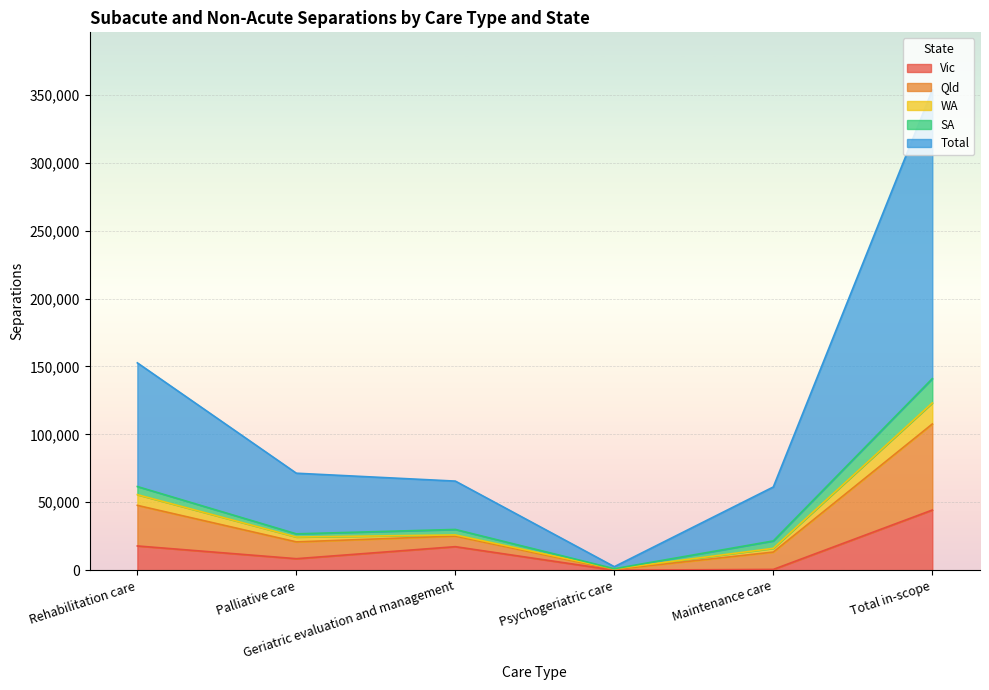

List the labels in order of Vic value, smallest first.

Psychogeriatric care, Maintenance care, Palliative care, Geriatric evaluation and management, Rehabilitation care, Total in-scope